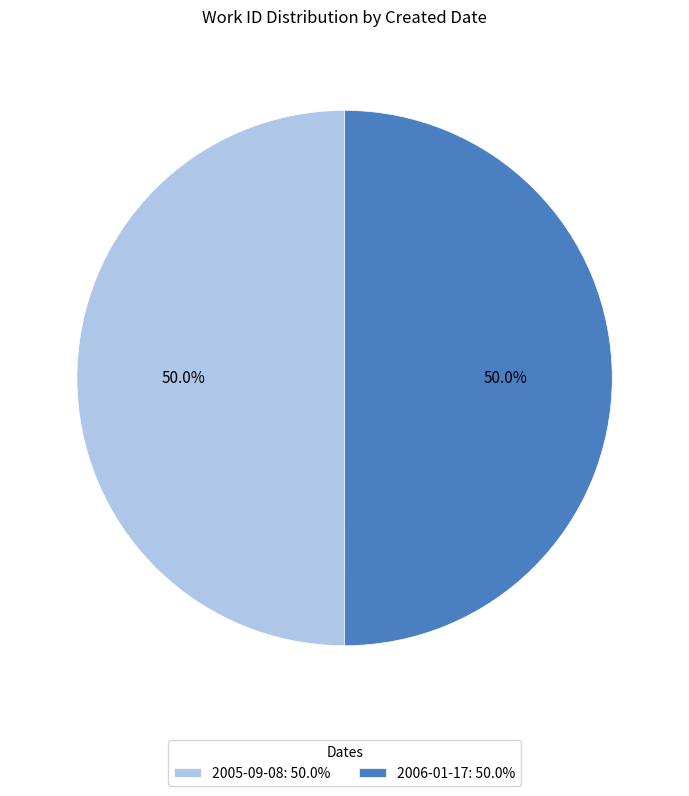

Combined, what portion of the pie is 2006-01-17: 50.0% and 2005-09-08: 50.0%?

100.0%